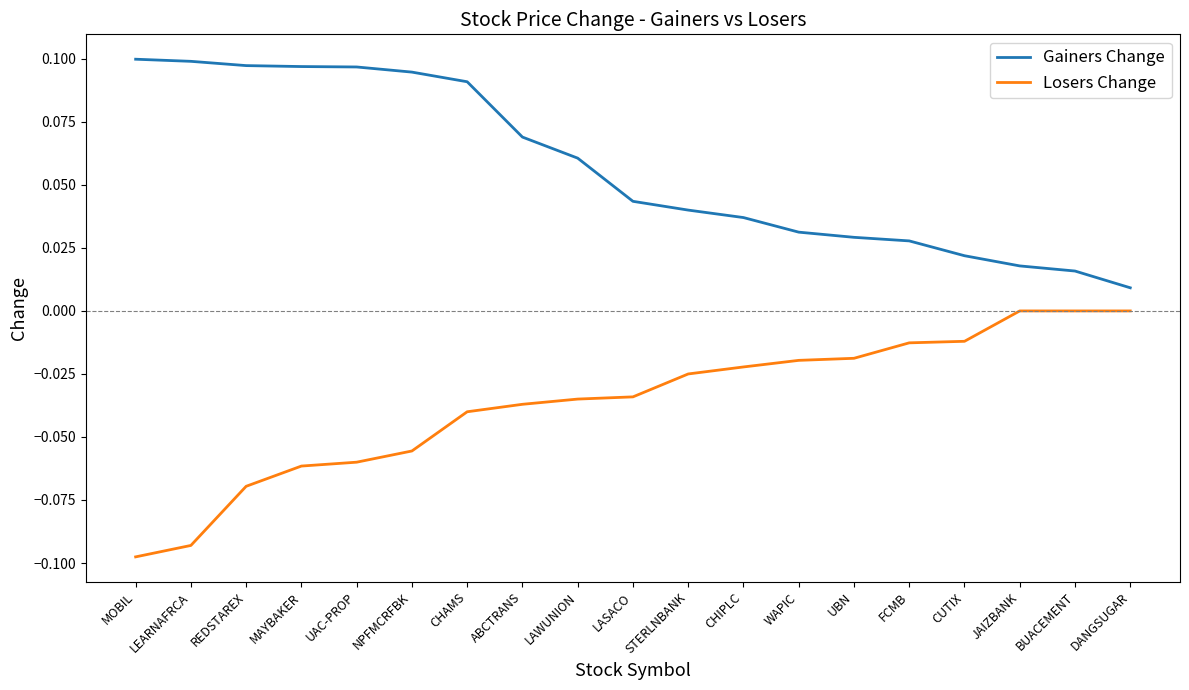

What position from the left is REDSTAREX?

3